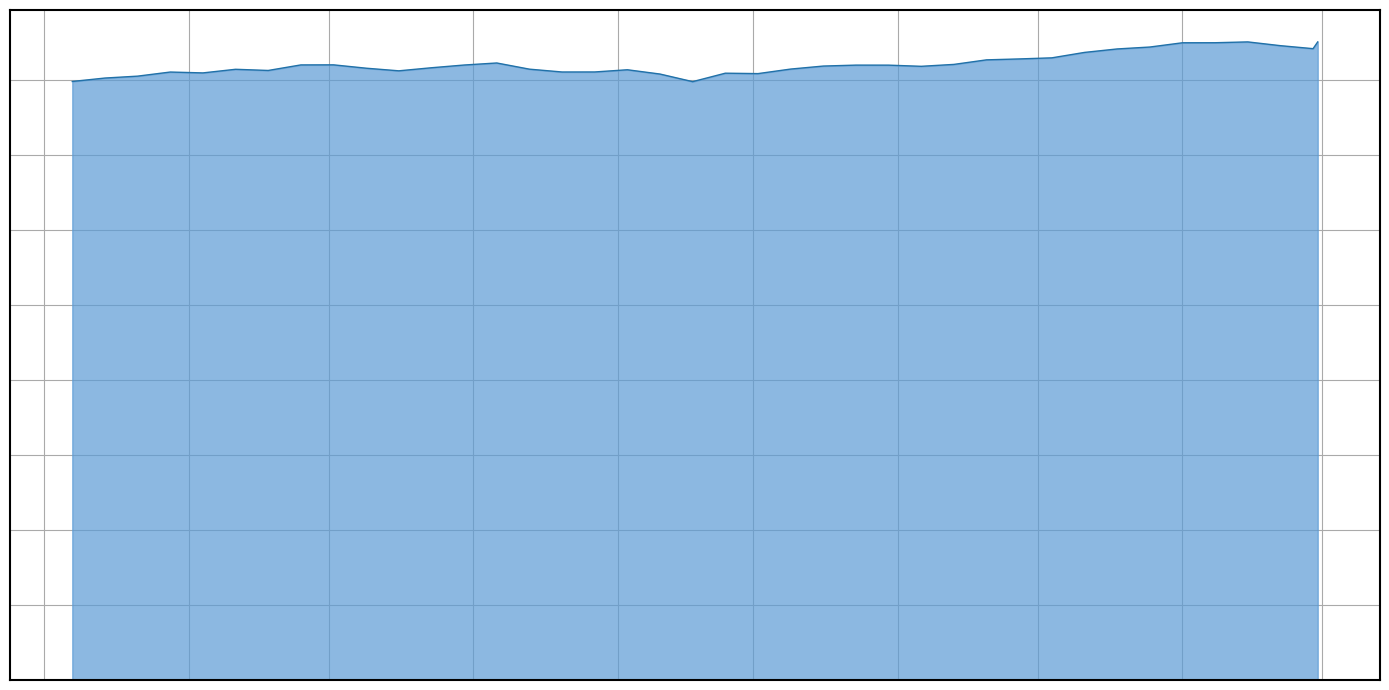

How many interior local peaks (higher than both neighbors) does the data have?

8